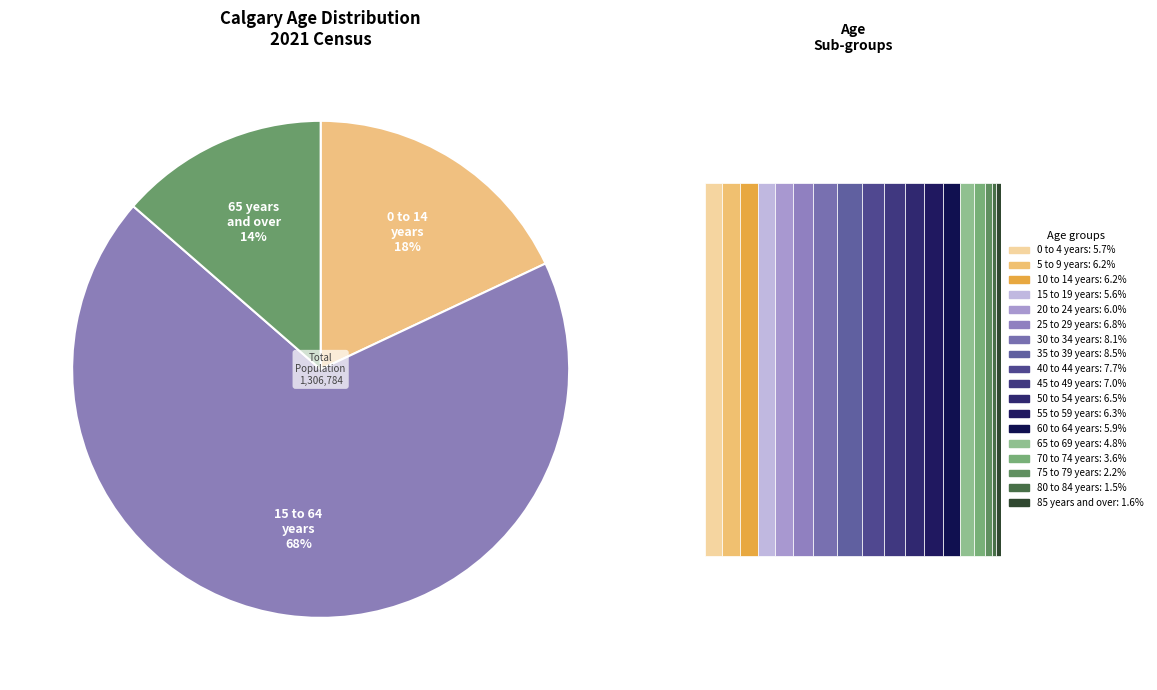

To the nearest percent, what is the combined percentage of 65 years and over and 0 to 14 years?

32%